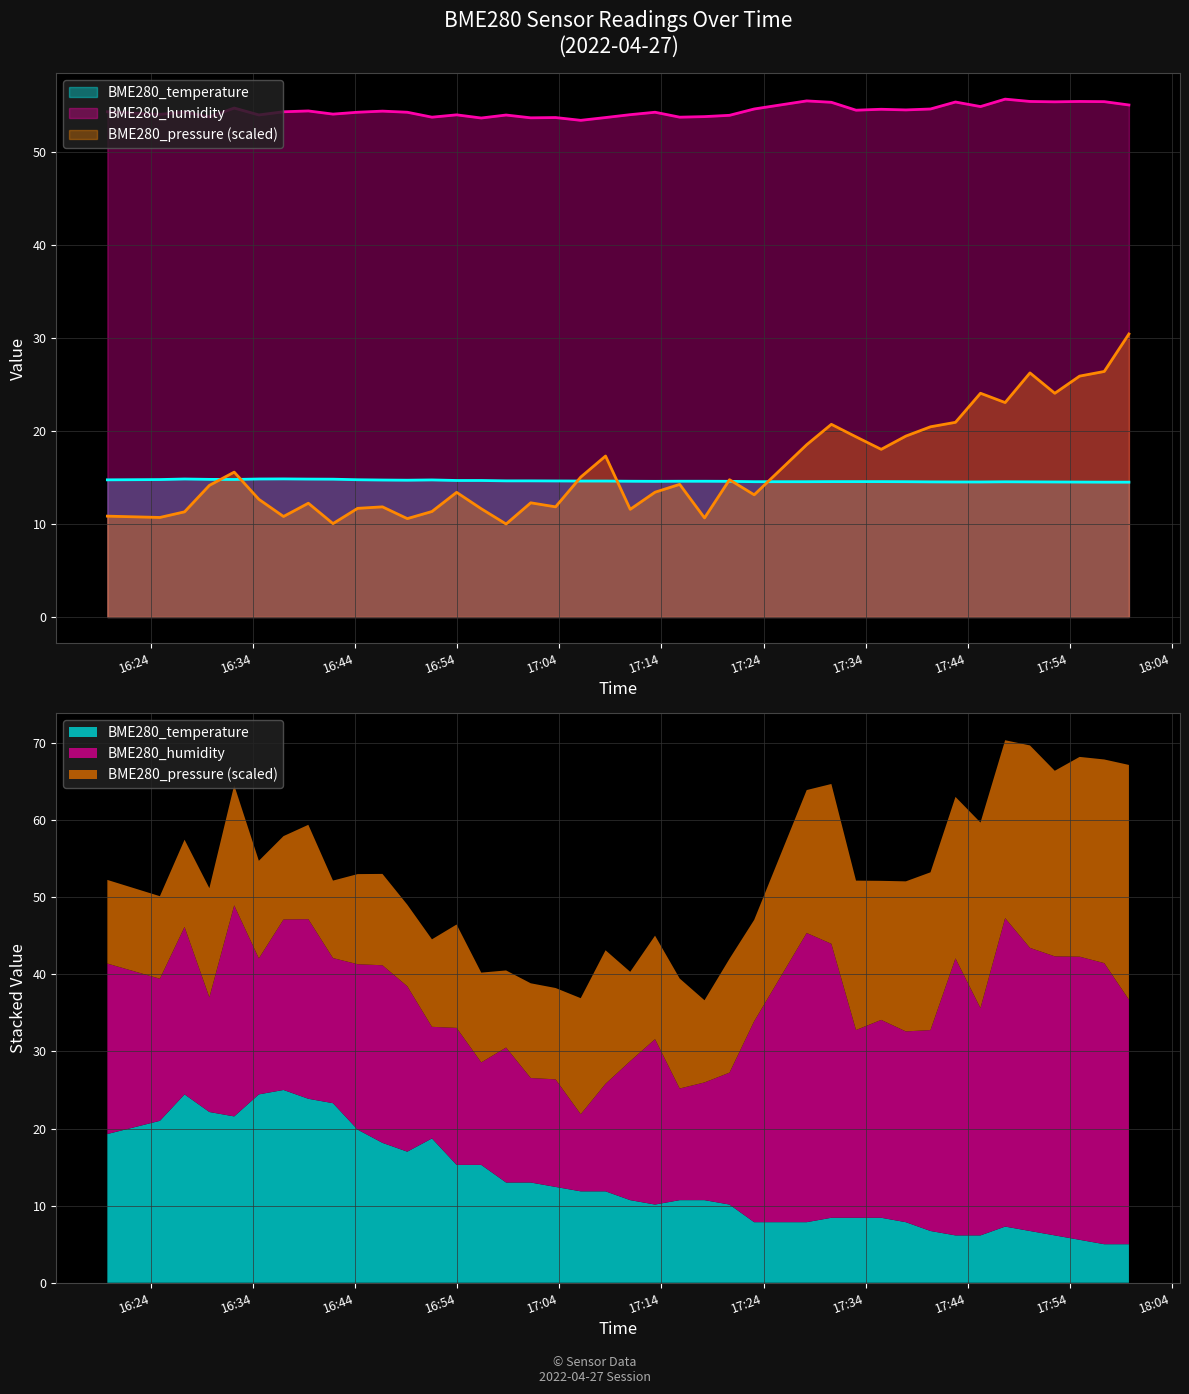

How many values in the BME280_humidity series exceed 54?

27